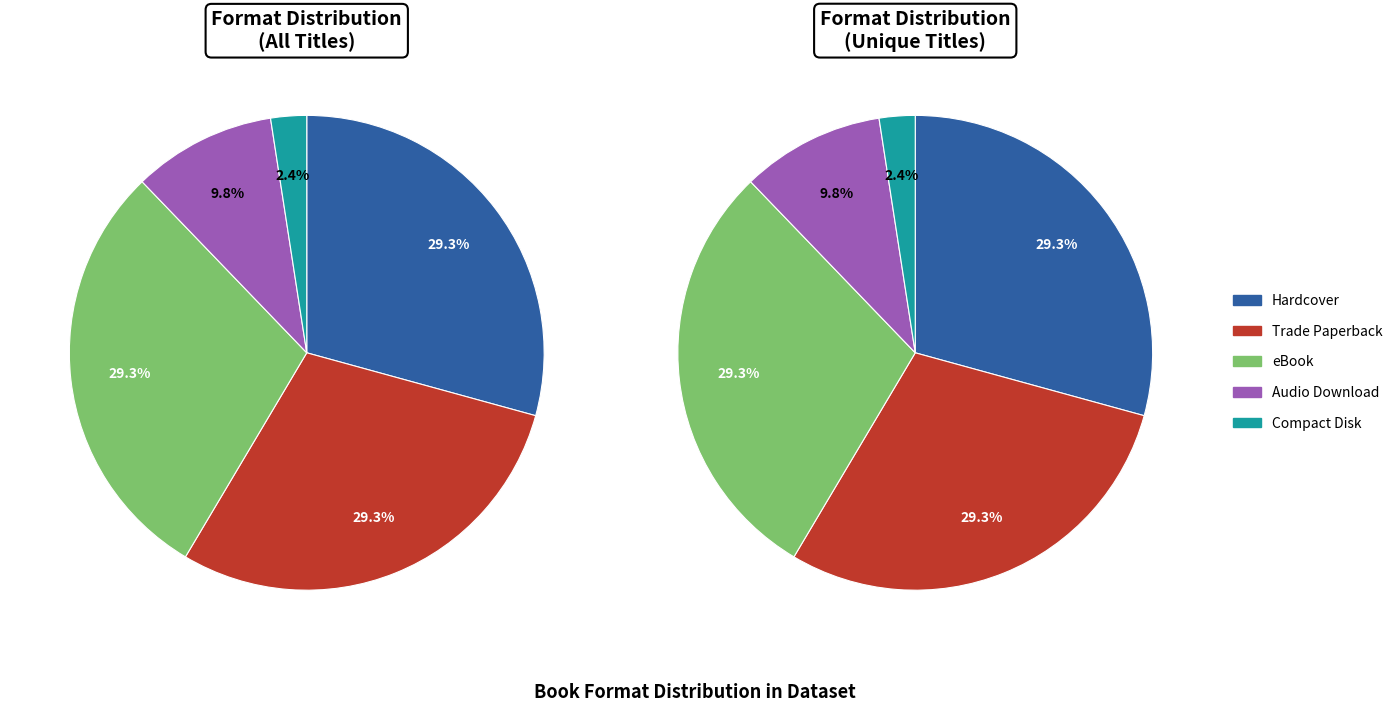

Approximately how many times larger is the value at Trade Paperback compared to Audio Download?

3.0